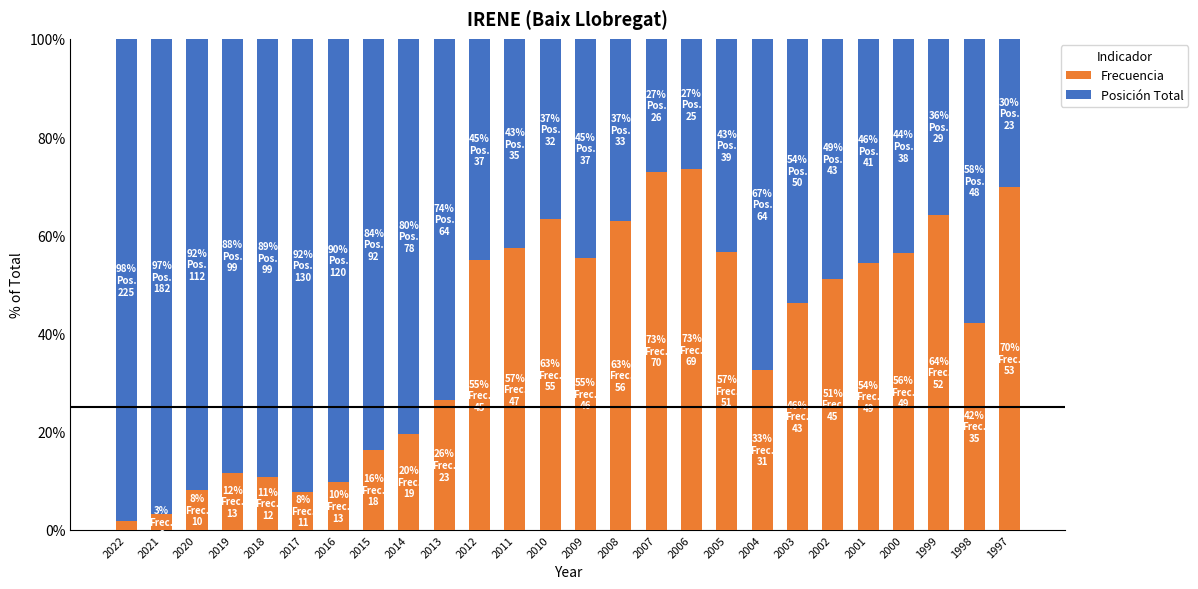

Does the chart contain any negative values?

No